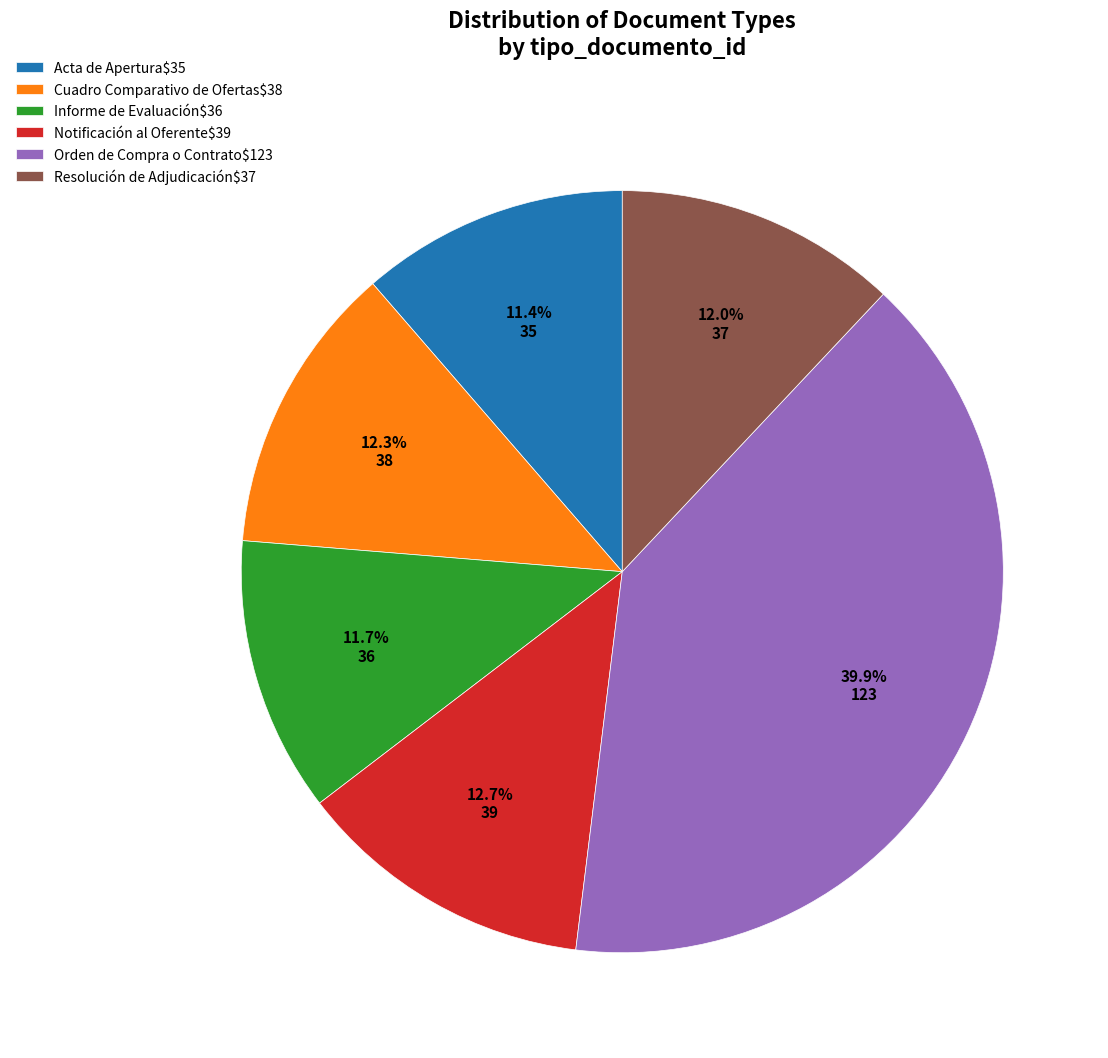

What is the largest slice in the pie chart?

Orden de Compra o Contrato$123